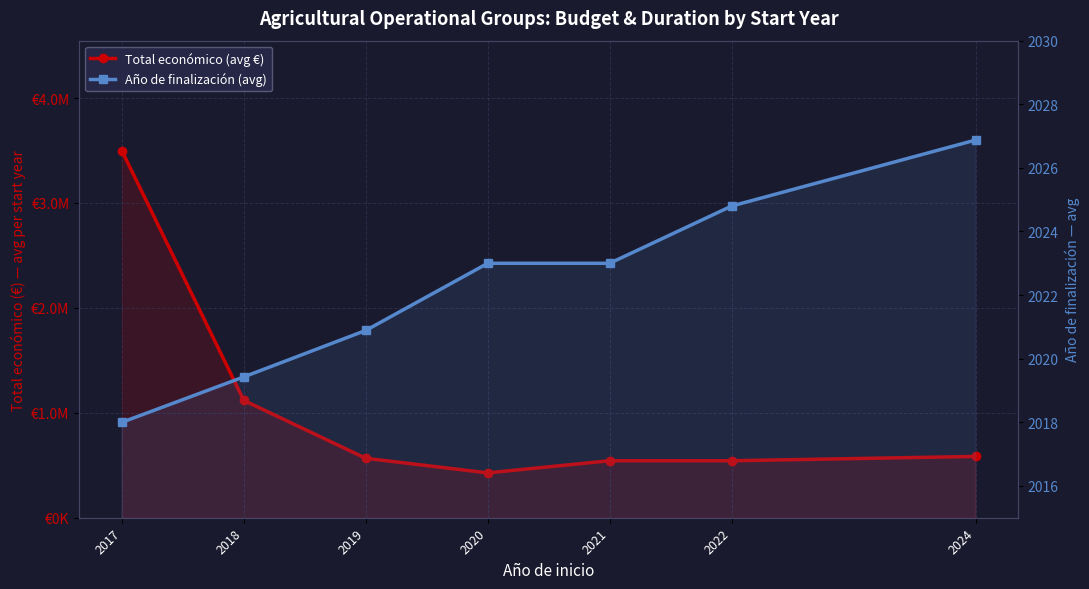

At which label is Total económico (avg €) closest to 1962401?

2018